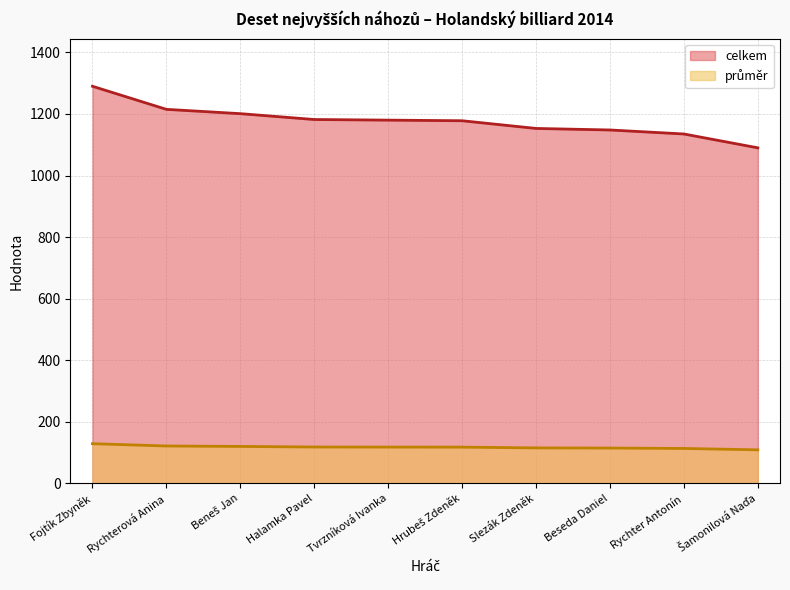

Count the number of categories in the chart.

10